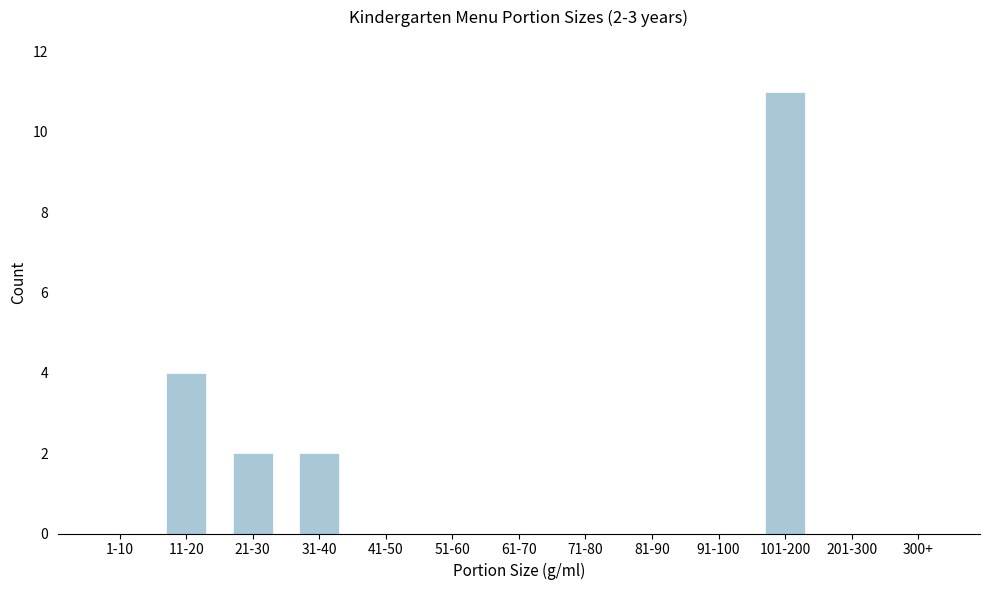

Reading left to right, transcribe all the data shown in this chart.

1-10=0	11-20=4	21-30=2	31-40=2	41-50=0	51-60=0	61-70=0	71-80=0	81-90=0	91-100=0	101-200=11	201-300=0	300+=0